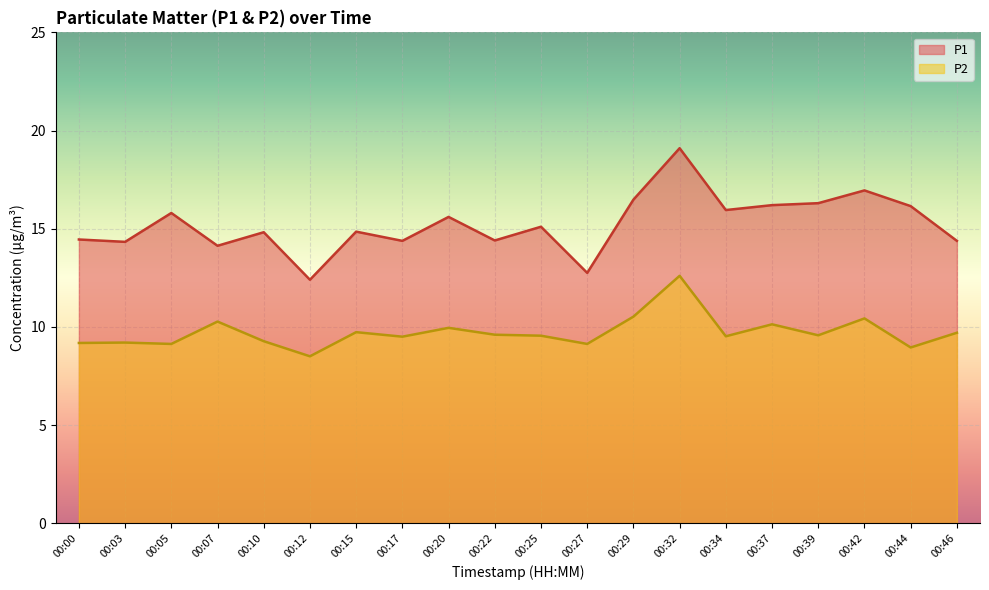

What is the difference between the second highest and minimum values in the P1 series?

4.5